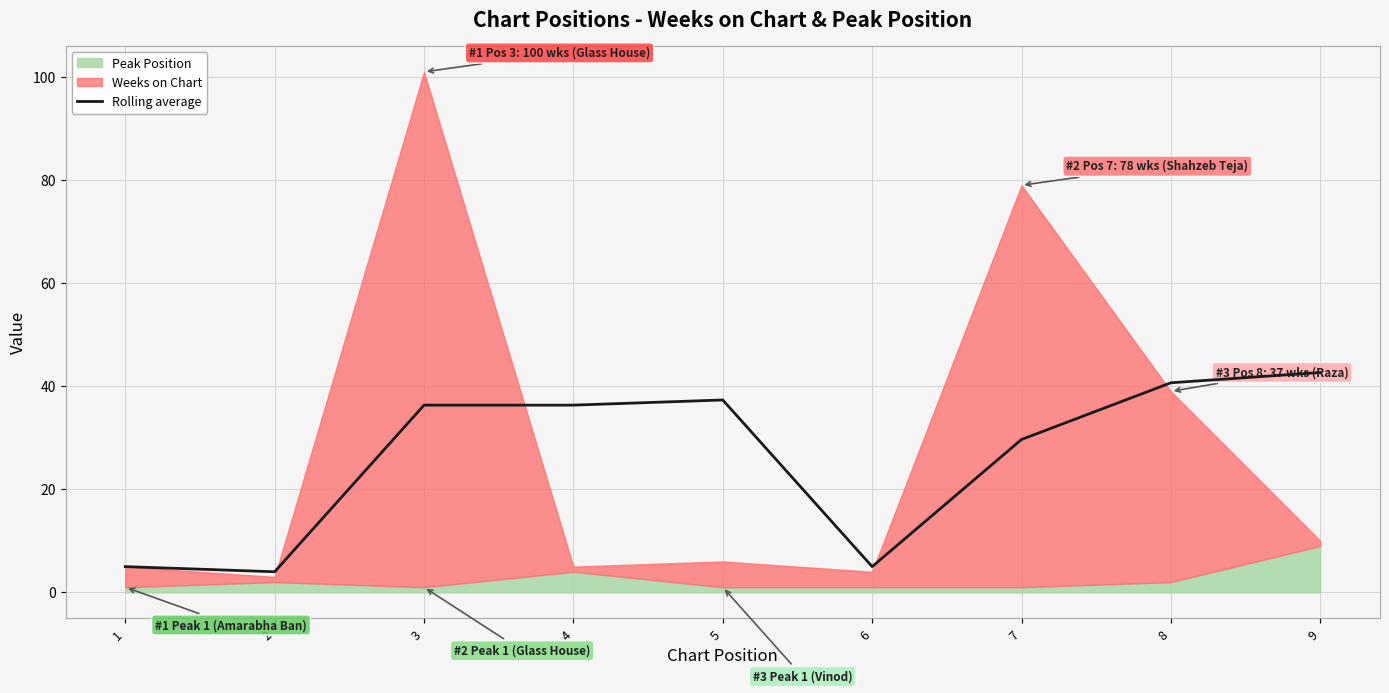

At which label is Rolling average closest to 23?

7